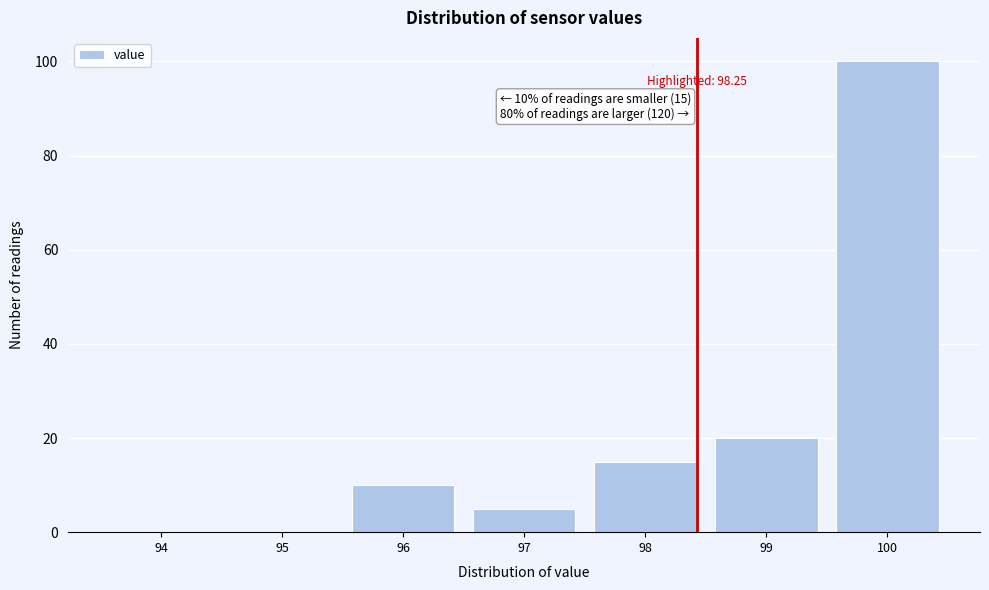

Reading left to right, what are all the values shown in this chart?

94=0	95=0	96=10	97=5	98=15	99=20	100=100